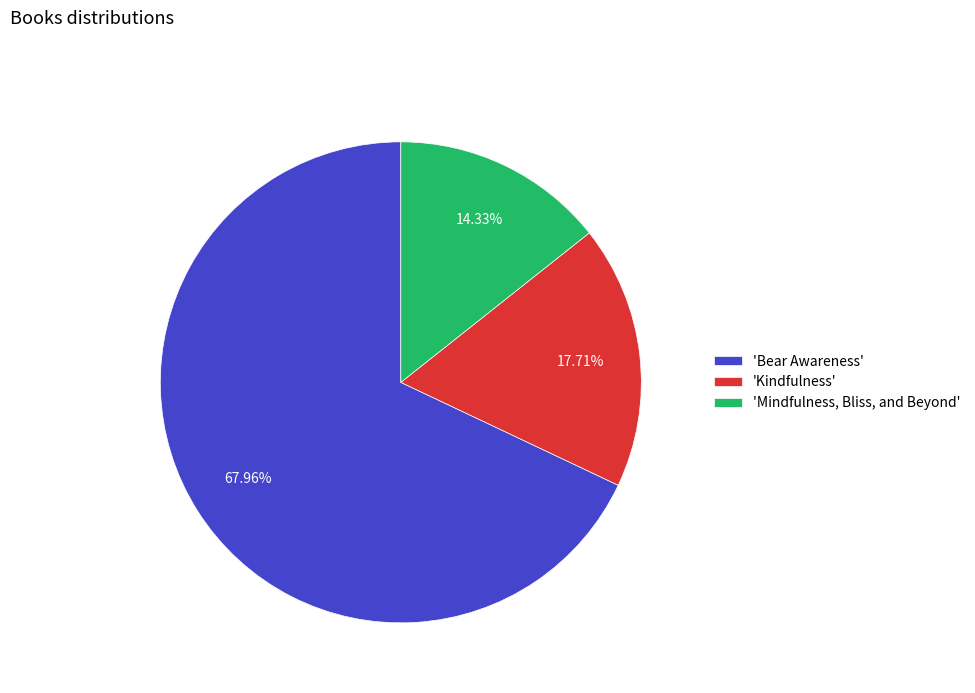

Do 'Mindfulness, Bliss, and Beyond' and 'Kindfulness' together represent more than half of the pie?

No